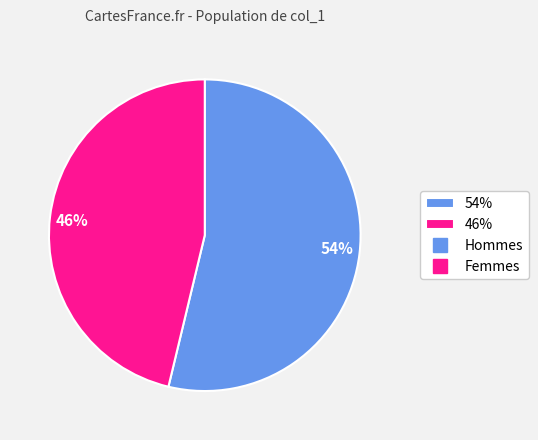

To the nearest percent, what is the difference between the largest and smallest slice percentages?

8%